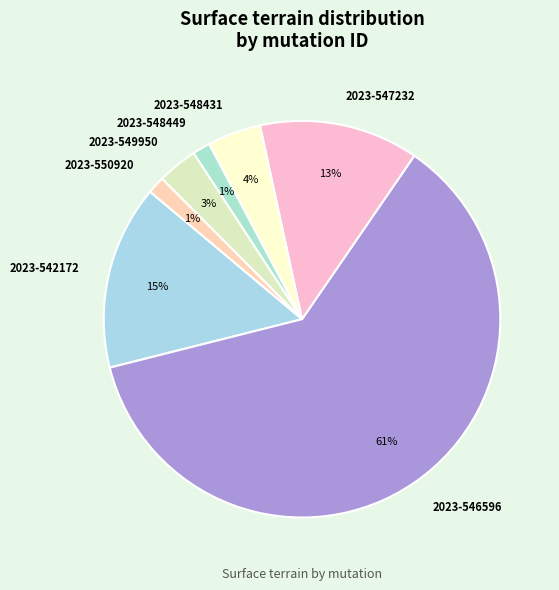

To the nearest percent, what percentage of the pie is 2023-547232?

13%